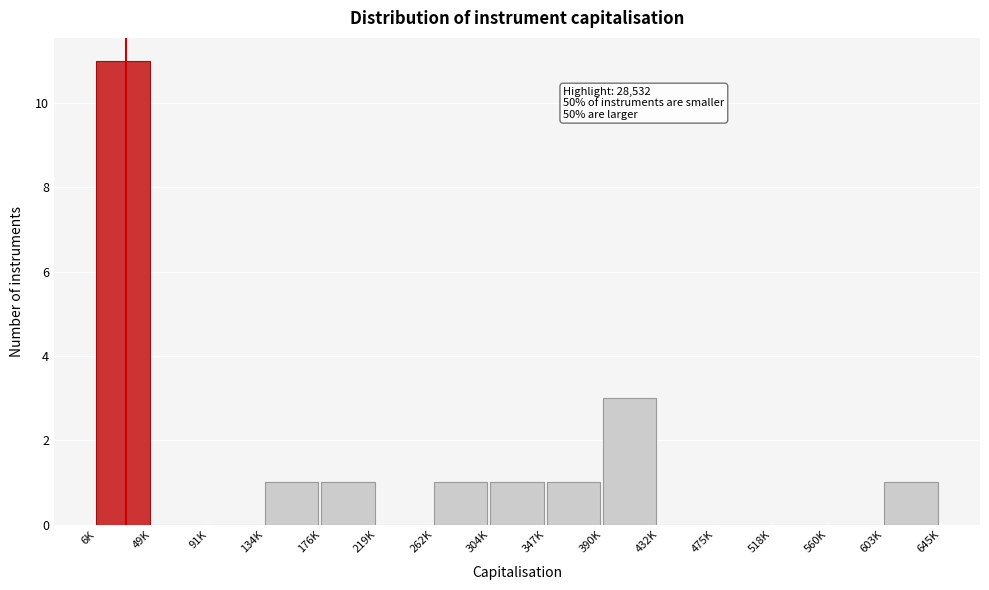

Reading left to right, extract all data points from this chart.

6K=11	49K=0	91K=0	134K=1	176K=1	219K=0	262K=1	304K=1	347K=1	390K=3	432K=0	475K=0	518K=0	560K=0	603K=1